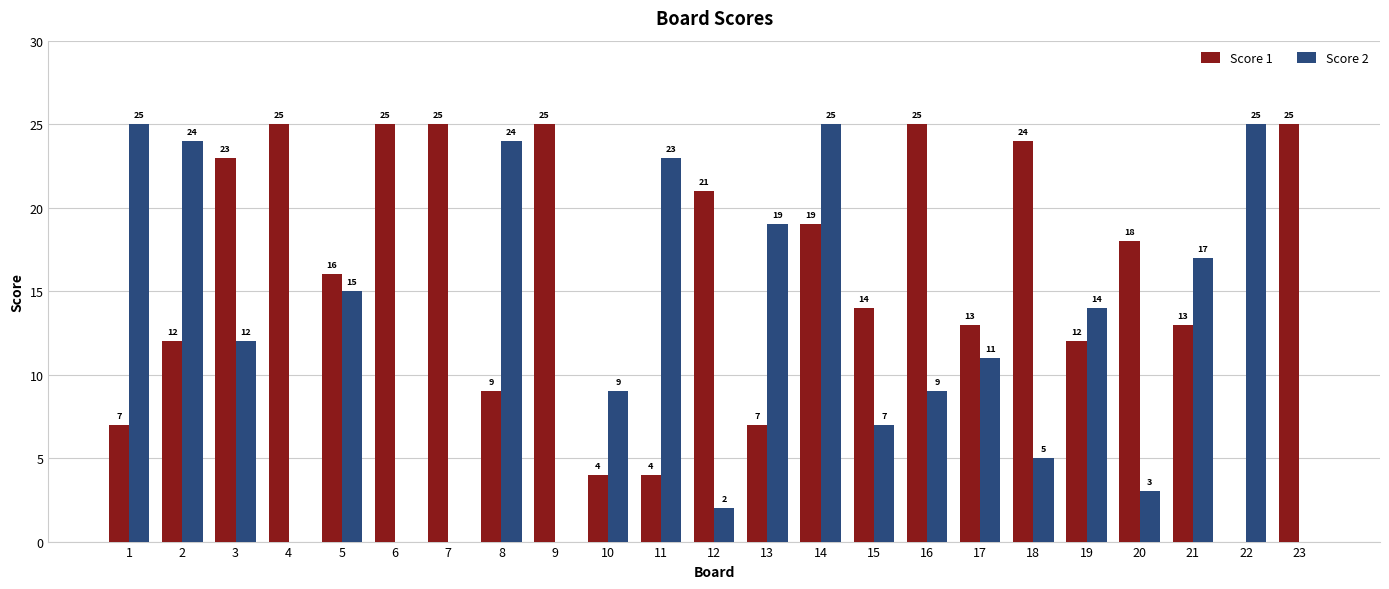

The value of Score 1 at 10 is 2. True or false?

False